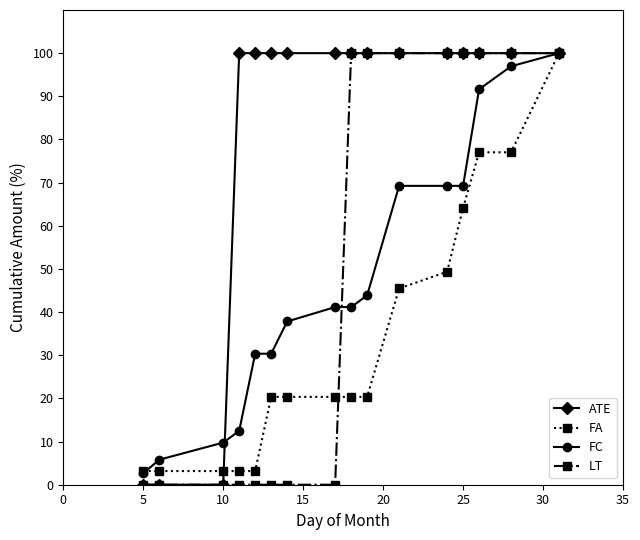

What is the maximum value for FC?

100.0